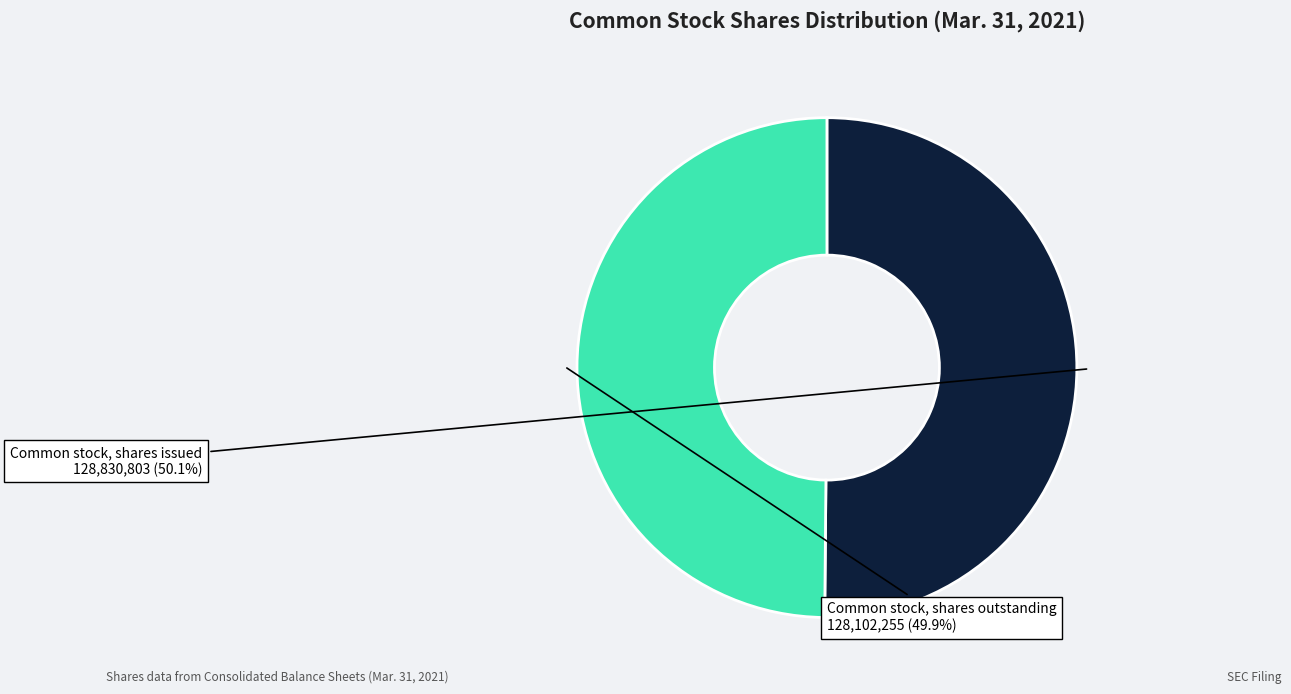

Is there a majority slice in this chart?

Yes